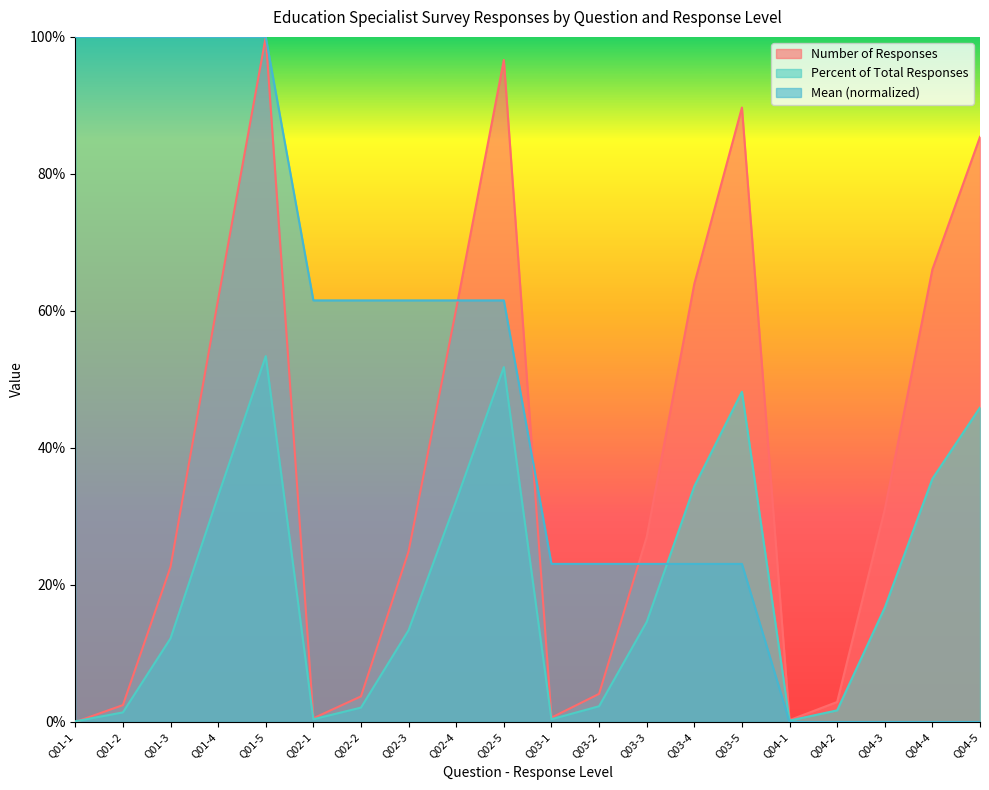

Reading left to right, list all the values displayed in this chart.

Number of Responses: 0.0	0.0	0.2	0.6	1.0	0.0	0.0	0.2	0.6	1.0	0.0	0.0	0.3	0.6	0.9	0.0	0.0	0.3	0.7	0.9
Percent of Total Responses: 0.0	0.0	0.1	0.3	0.5	0.0	0.0	0.1	0.3	0.5	0.0	0.0	0.1	0.3	0.5	0.0	0.0	0.2	0.4	0.5
Mean: 1.0	1.0	1.0	1.0	1.0	0.6	0.6	0.6	0.6	0.6	0.2	0.2	0.2	0.2	0.2	0.0	0.0	0.0	0.0	0.0